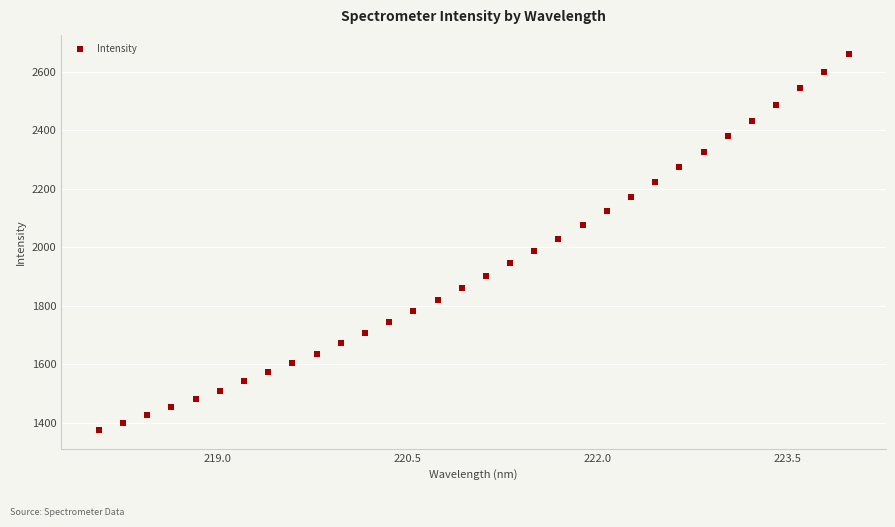

What is the range of Y values (max minus min)?

1285.9